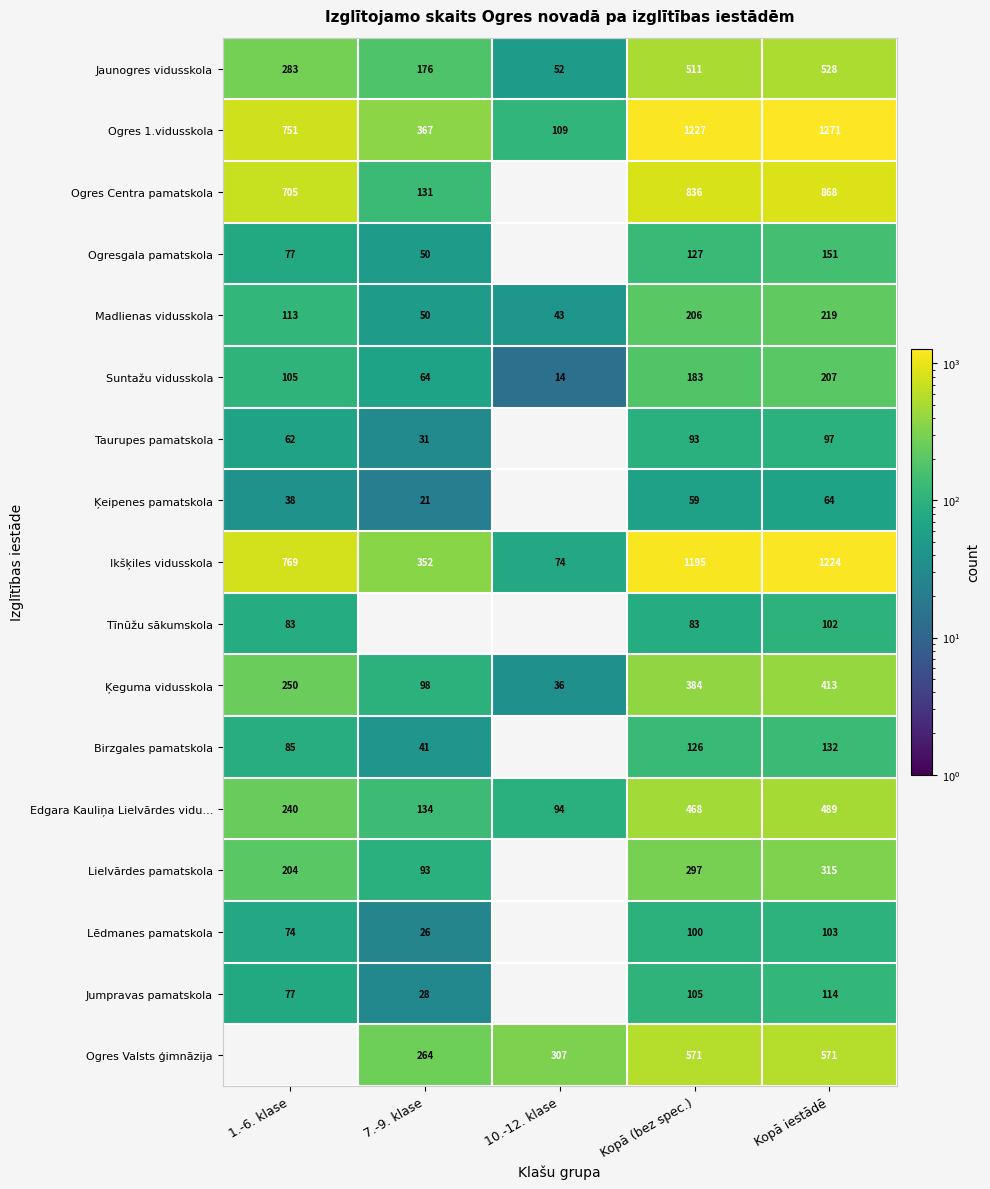

Rank the series at Kopā (bez spec.) from highest to lowest value.

Ogres 1.vidusskola, Ikšķiles vidusskola, Ogres Centra pamatskola, Ogres Valsts ģimnāzija, Jaunogres vidusskola, Edgara Kauliņa Lielvārdes vidu…, Ķeguma vidusskola, Lielvārdes pamatskola, Madlienas vidusskola, Suntažu vidusskola, Ogresgala pamatskola, Birzgales pamatskola, Jumpravas pamatskola, Lēdmanes pamatskola, Taurupes pamatskola, Tīnūžu sākumskola, Ķeipenes pamatskola